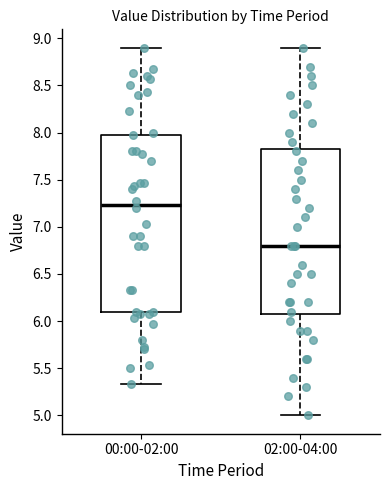

Which box is the tallest, from its lower edge to its upper edge?

00:00-02:00